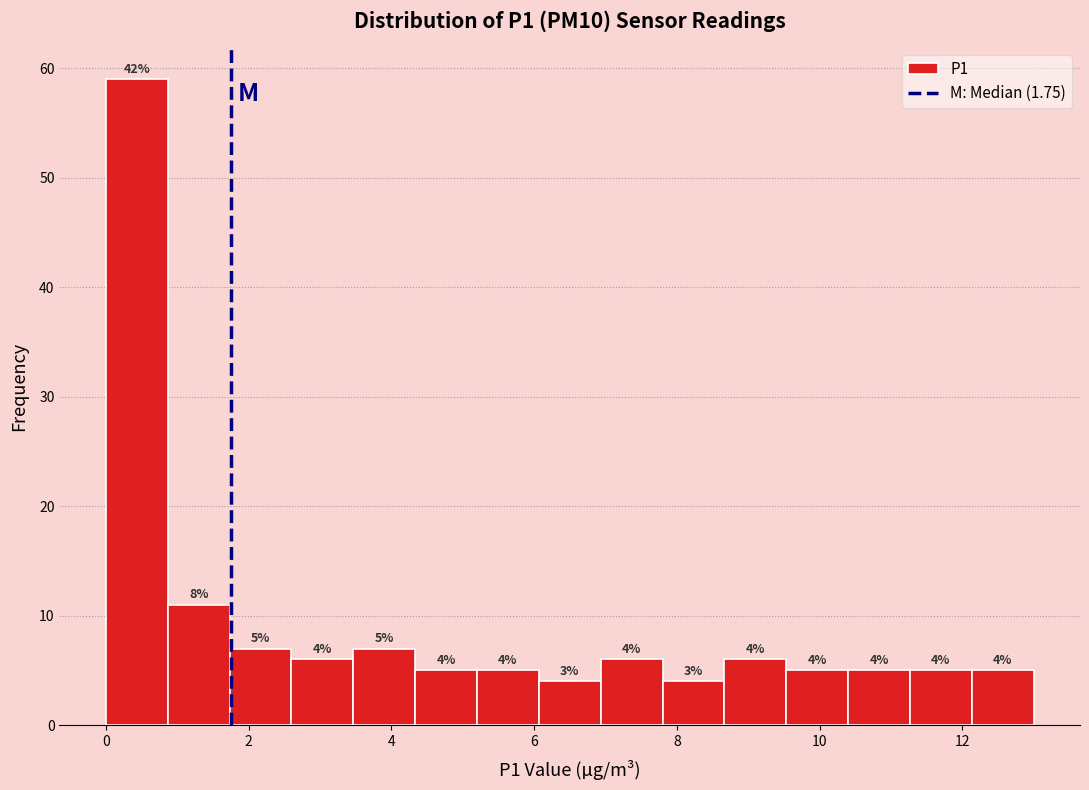

Over which range of the x-axis is the bar tallest?

0.0 to 0.8